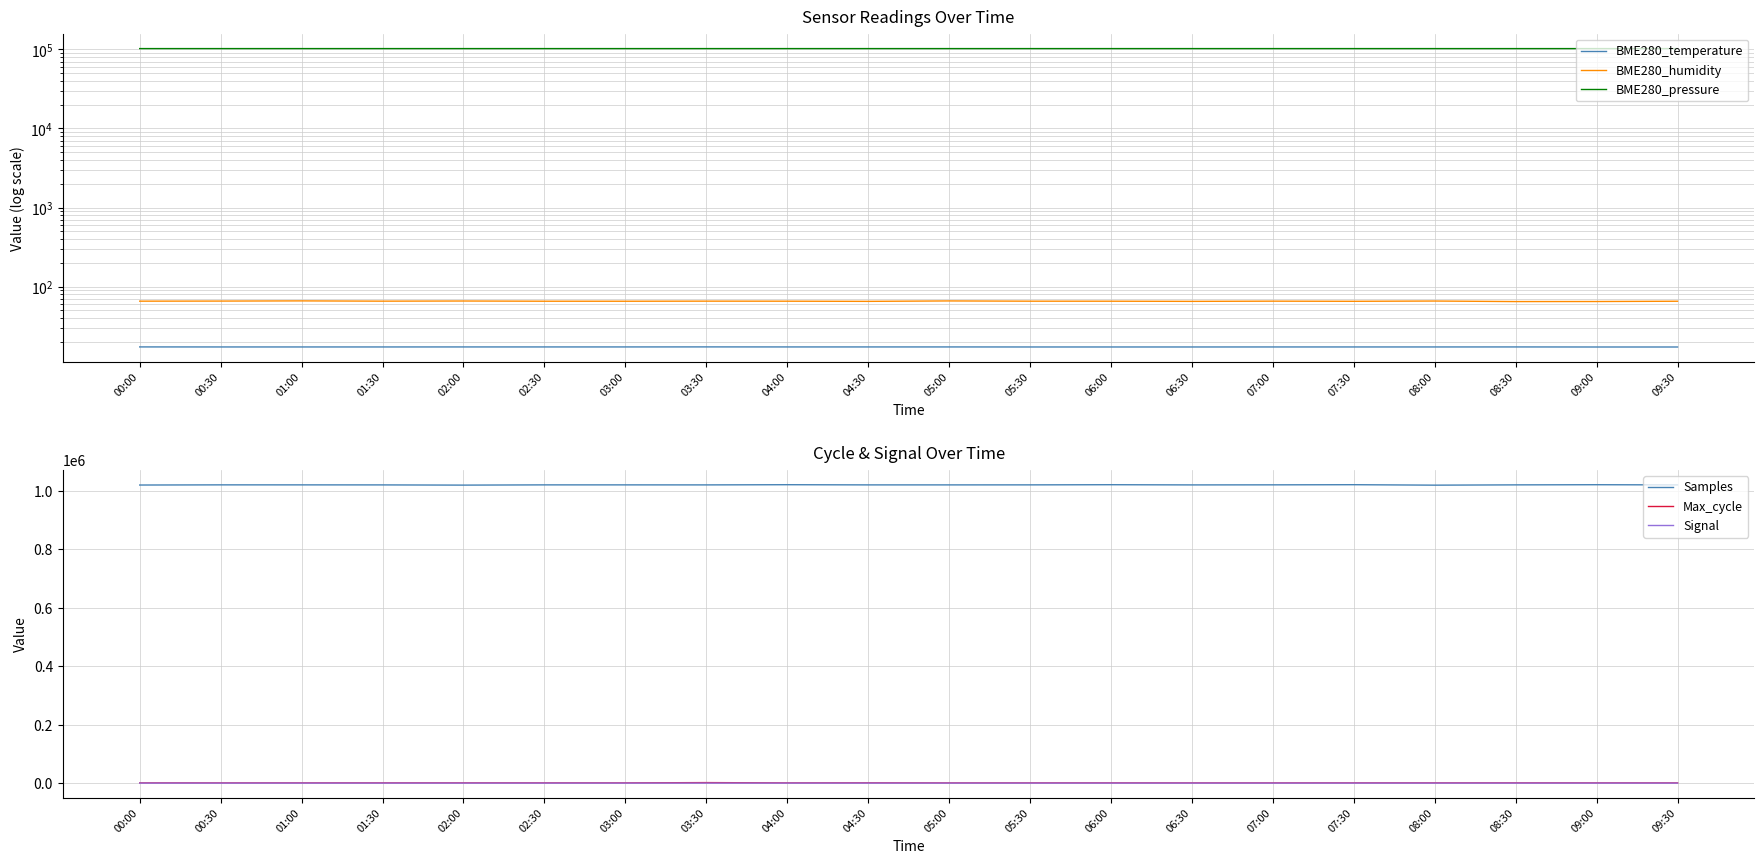

What value does the Samples series have at 00:00?

1020017